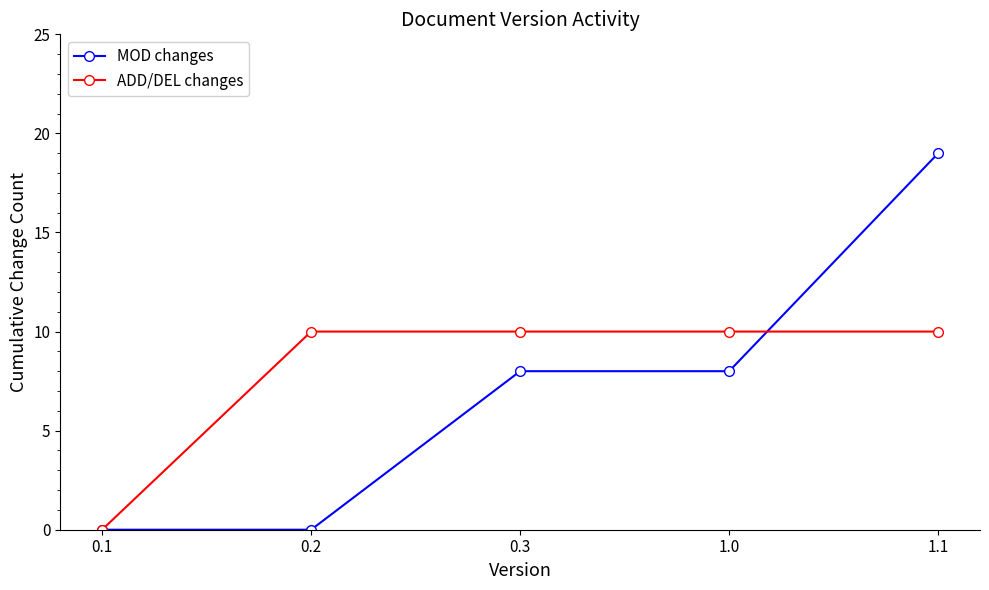

How many distinct data groups are displayed?

2